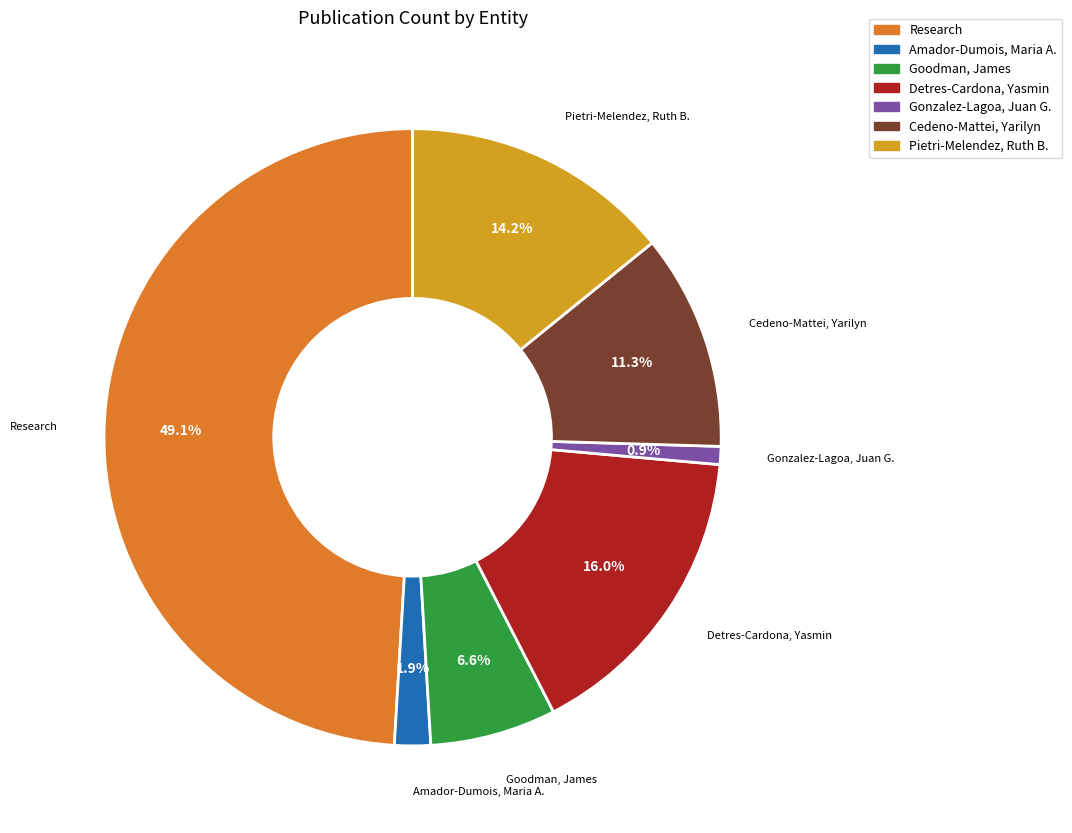

Between Gonzalez-Lagoa, Juan G. and Cedeno-Mattei, Yarilyn, which is larger?

Cedeno-Mattei, Yarilyn